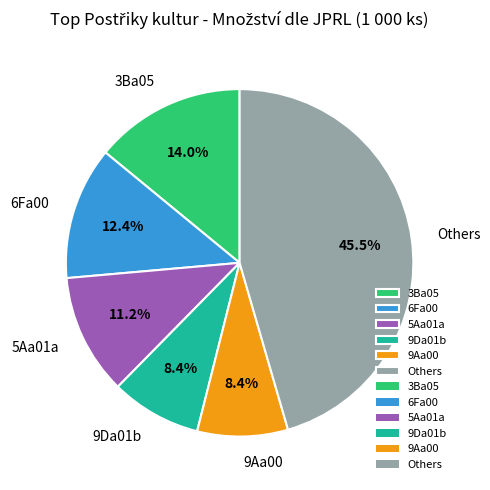

Which category has the biggest portion of the pie?

Others